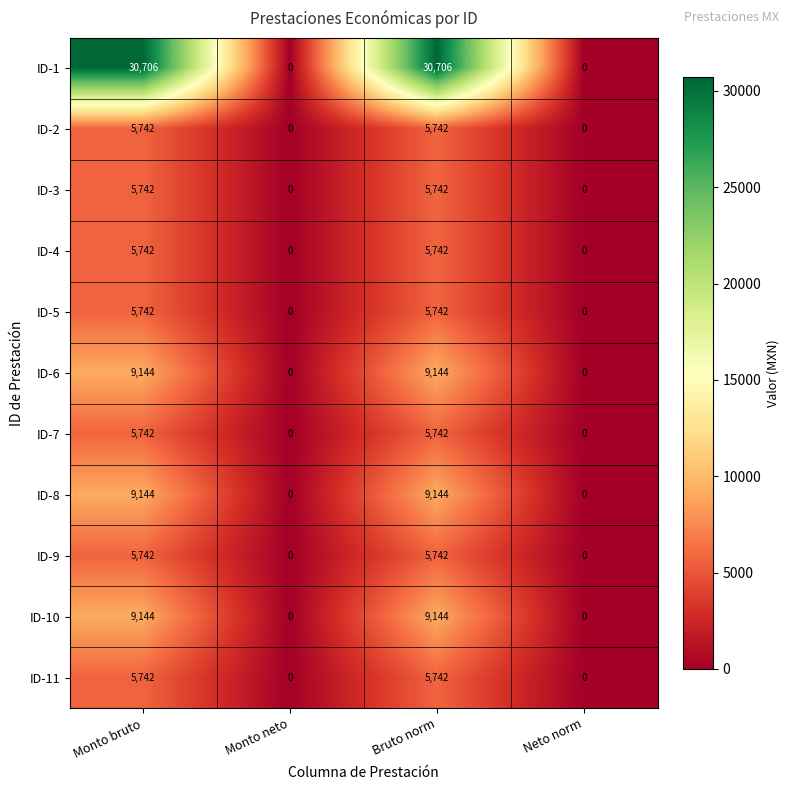

Between Monto bruto and Monto neto, which series saw the biggest shift?

ID-1